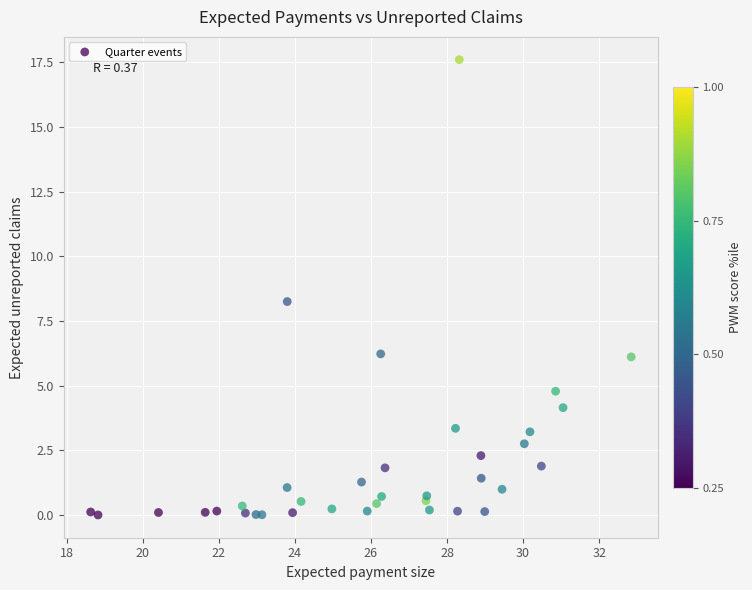

What Y value in the scatter plot is closest to 8?

8.3